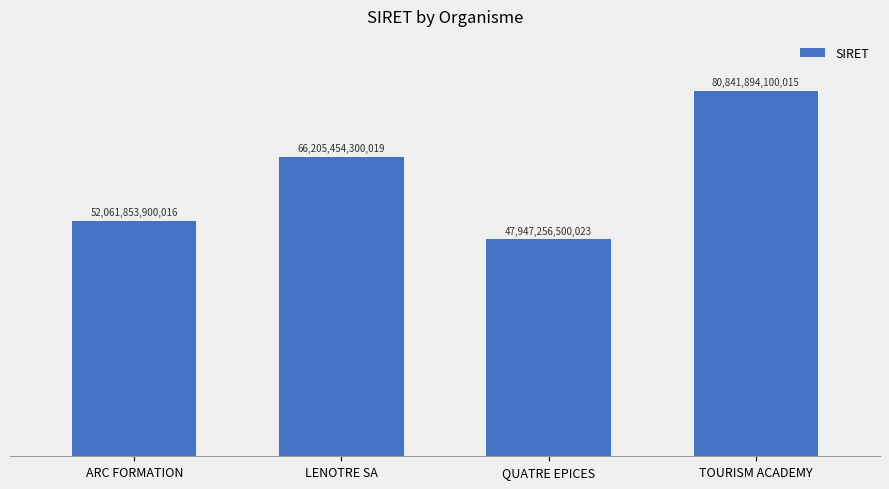

Which has a higher value, QUATRE EPICES or ARC FORMATION?

ARC FORMATION